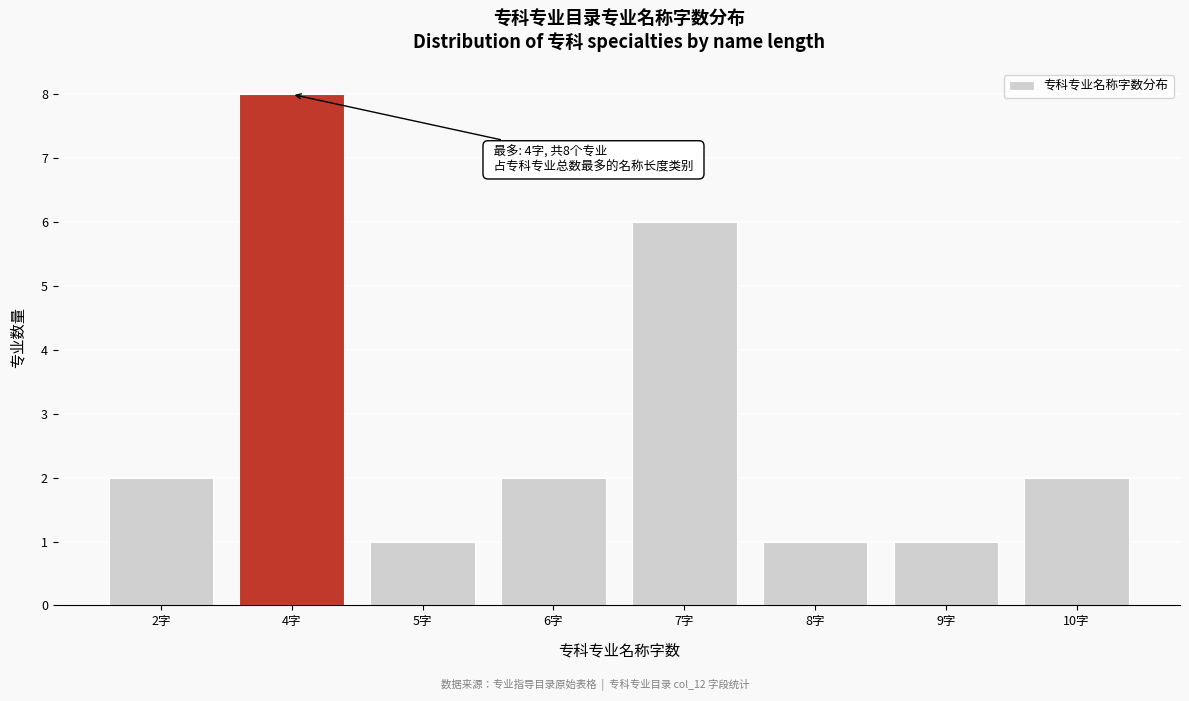

Reading left to right, transcribe all the data shown in this chart.

2	8	1	2	6	1	1	2